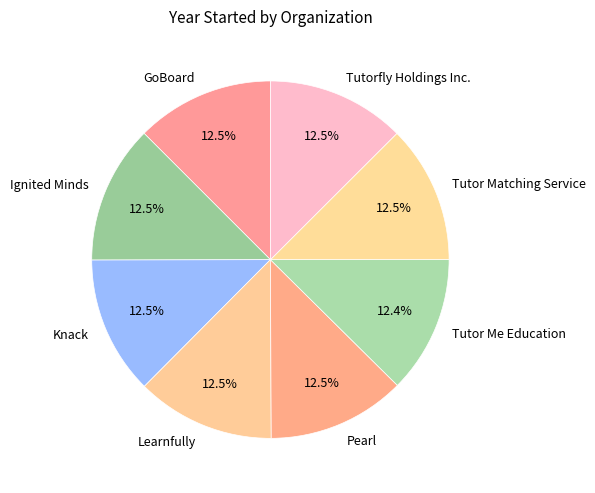

Approximately how many times larger is the value at Tutor Matching Service compared to Ignited Minds?

1.0